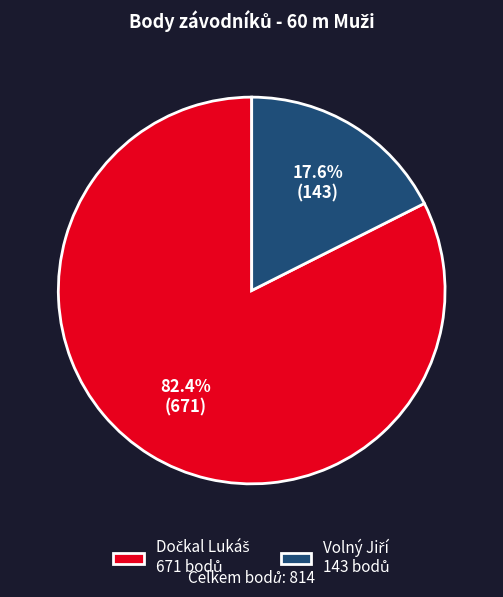

Is there a majority slice in this chart?

Yes